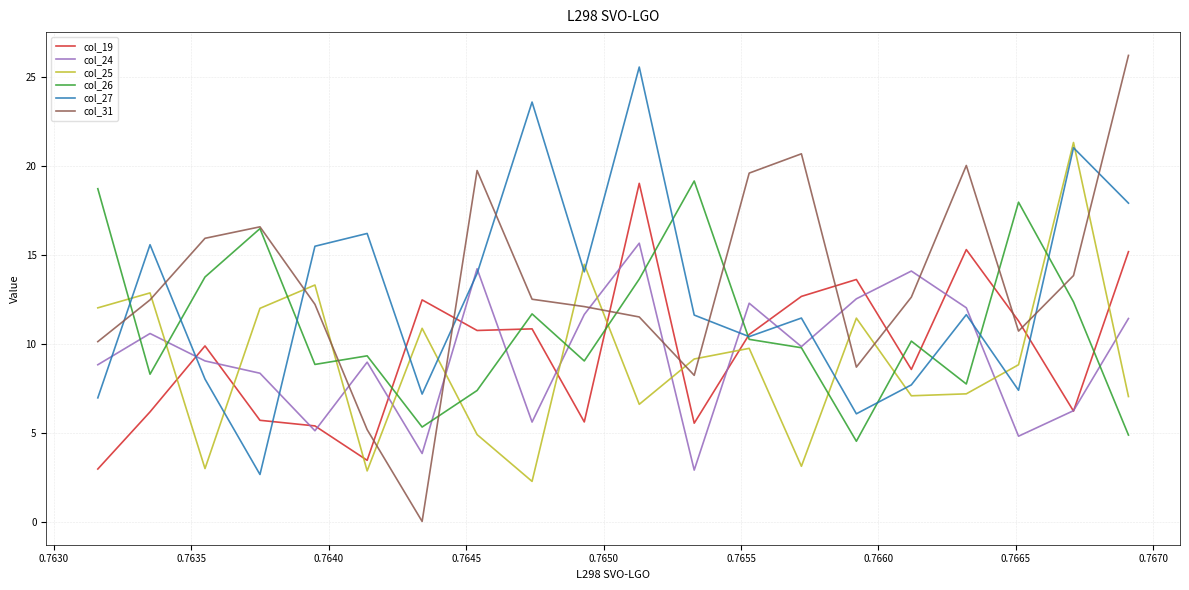

How many intersections are there between col_24 and col_25?

11